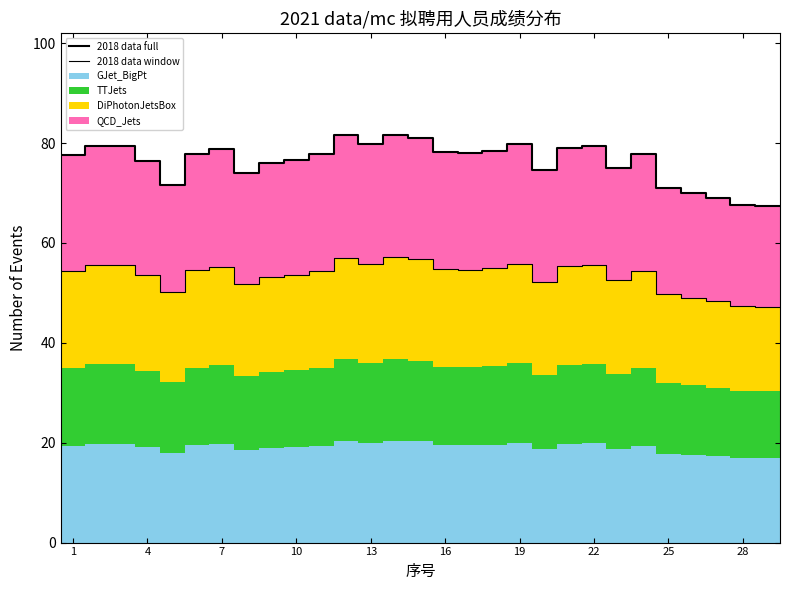

Between 10 and 24, which is larger?

24